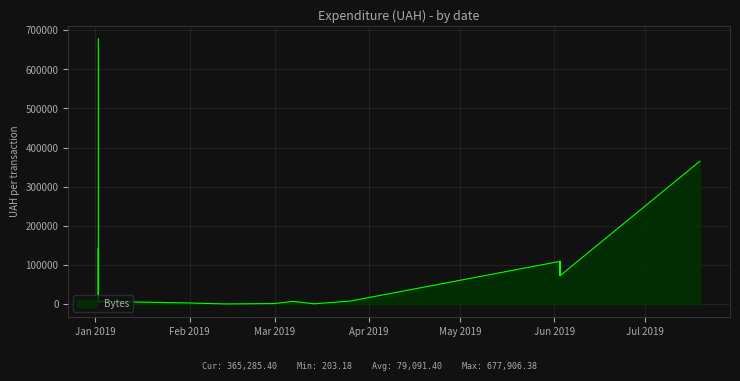

Between 6 and 13, which is larger?

6